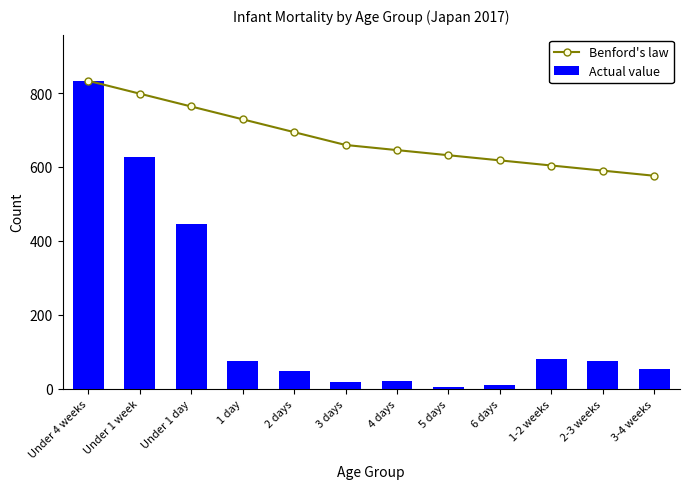

What is the approximate value of Benford's law at 1 day?

728.9